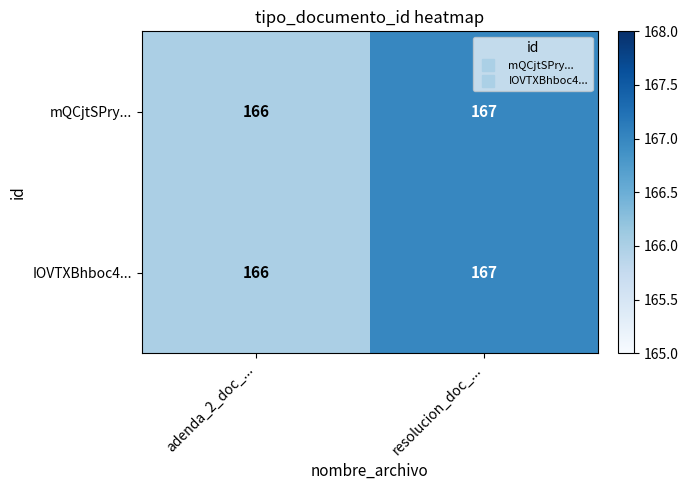

What is the lowest value of the mQCjtSPry... series?

166